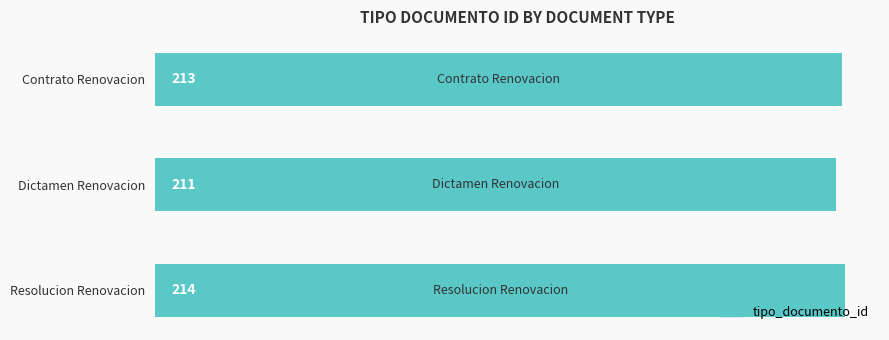

How many series are shown in this chart?

1